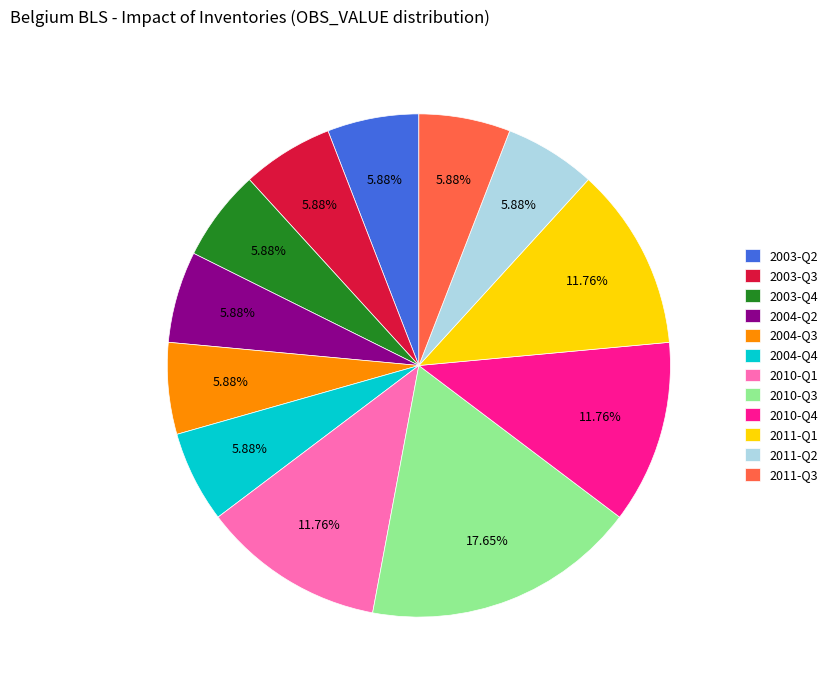

To the nearest percent, what portion does 2004-Q4 represent?

6%